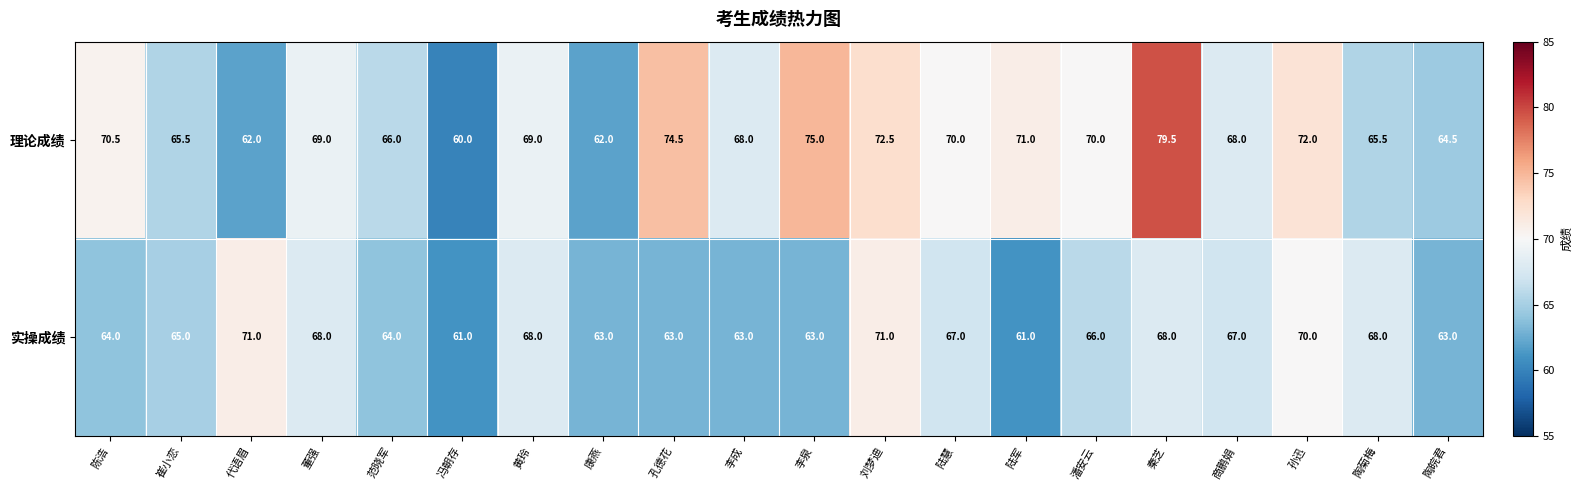

What is the difference between the maximum and minimum values in the 实操成绩 series?

10.0